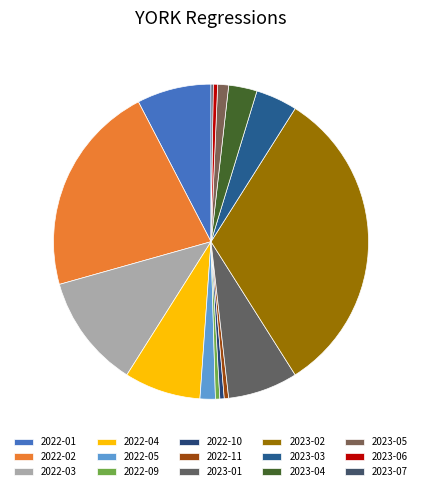

What percentage is NOT represented by 2022-02?

78.3%